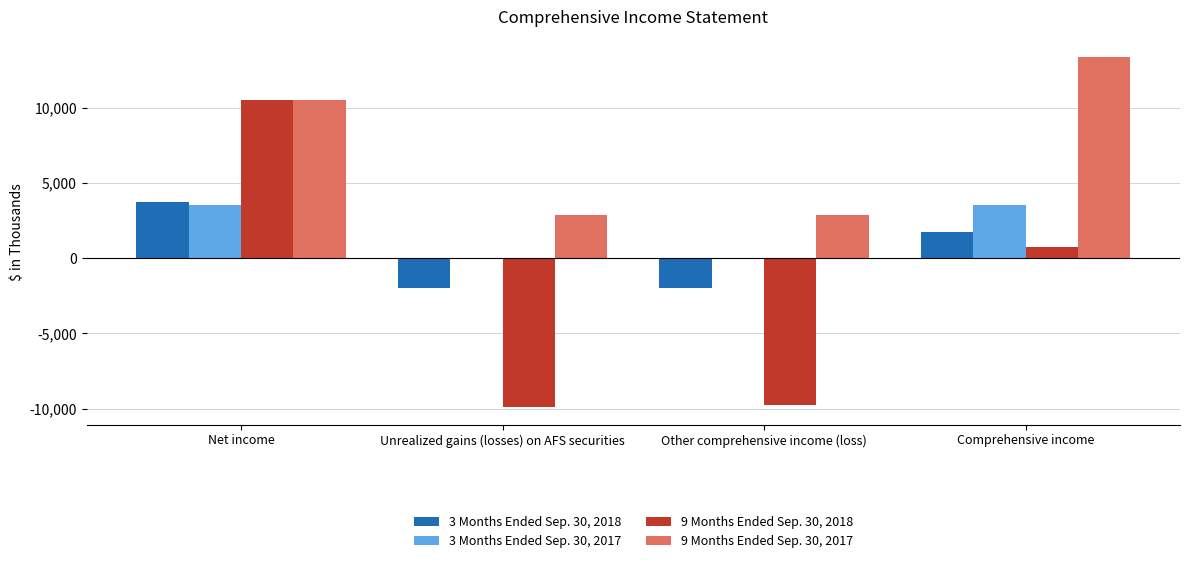

What is the maximum value for 9 Months Ended Sep. 30, 2018?

10491